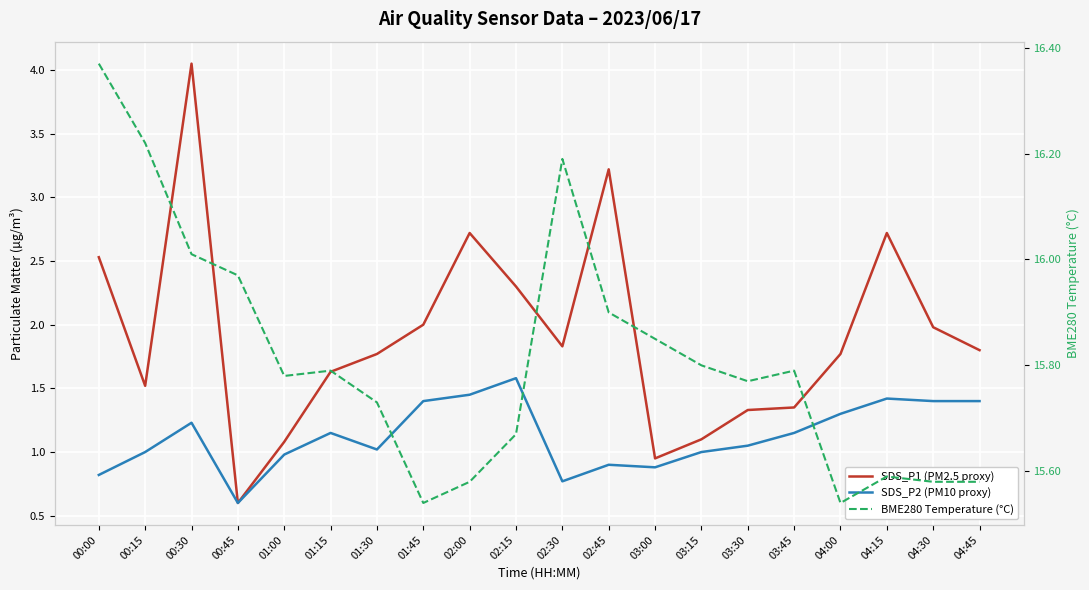

True or false: SDS_P2 (PM10 proxy) and SDS_P1 (PM2.5 proxy) cross at least once.

False